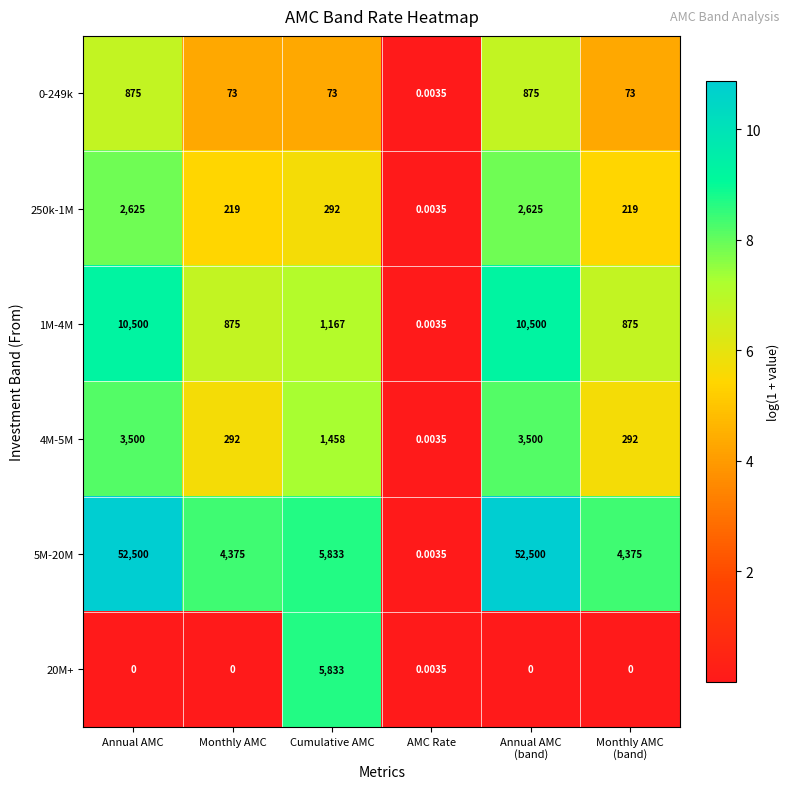

At how many categories does at least one series exceed 9?

5